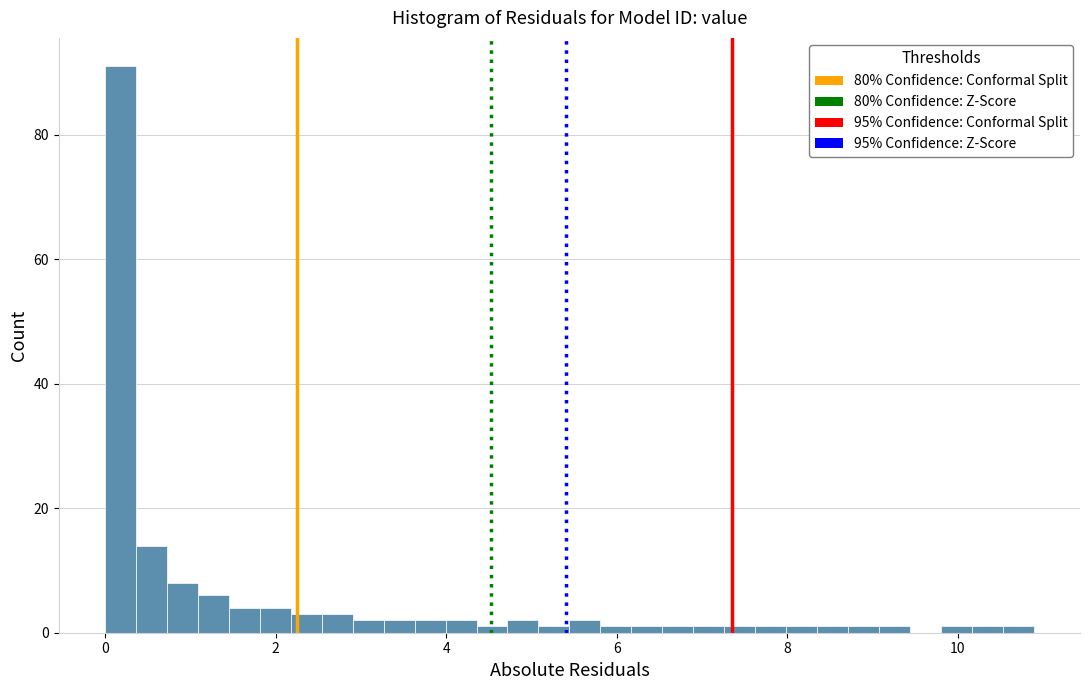

Around what value on the x-axis is the tallest bar? Give the approximate position of its centre, as read against the axis.

0.2